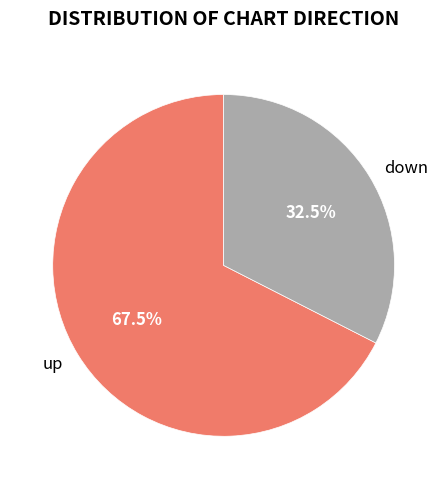

How many segments does this pie chart have?

2